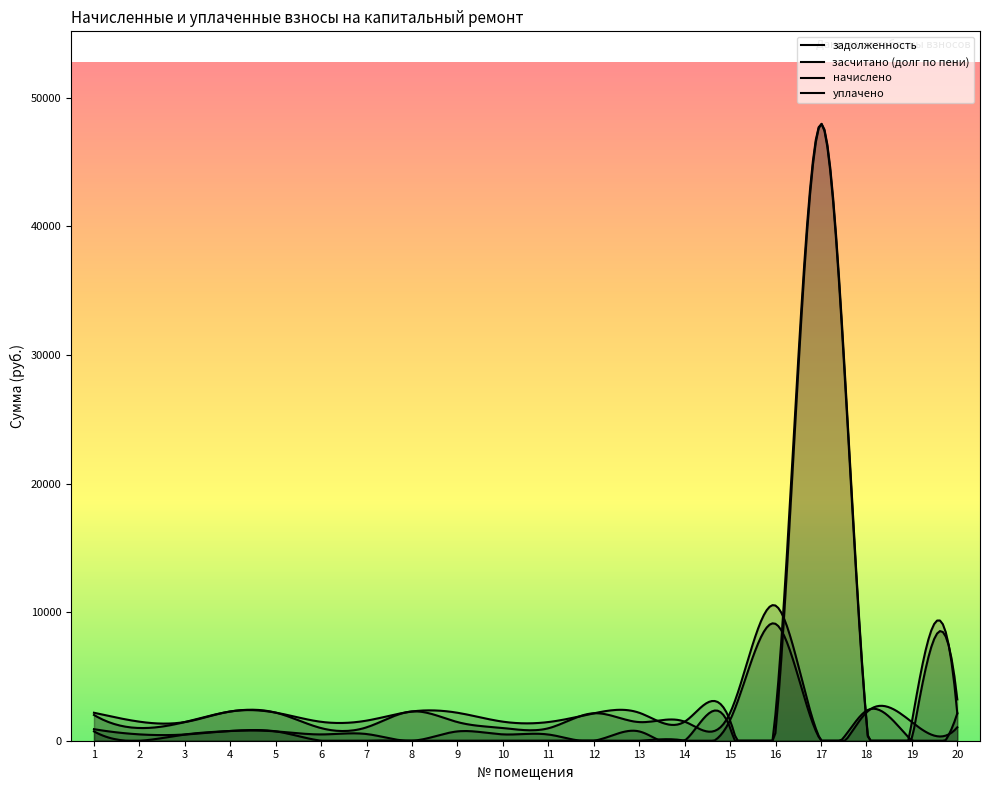

What is the average value of the начислено series?

4125.6